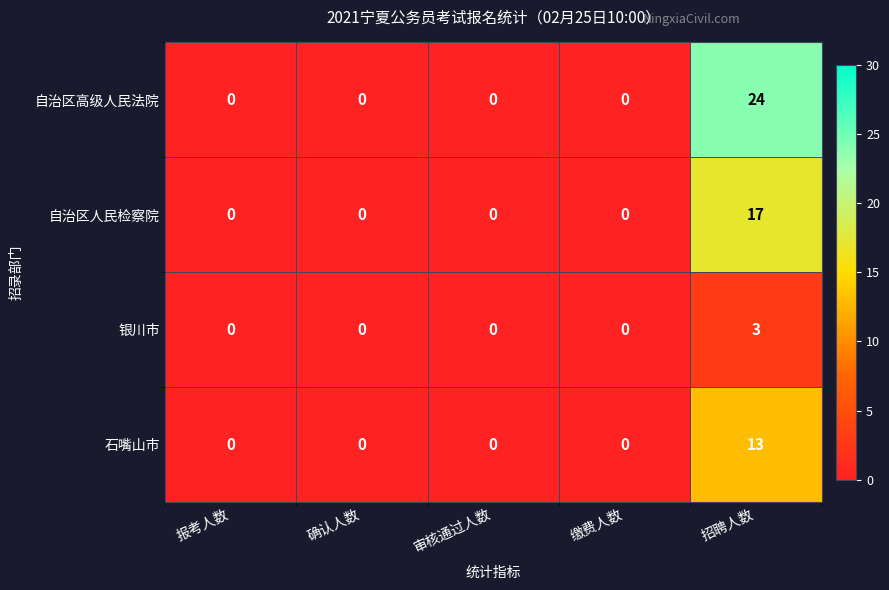

Which series has the widest spread of values?

自治区高级人民法院